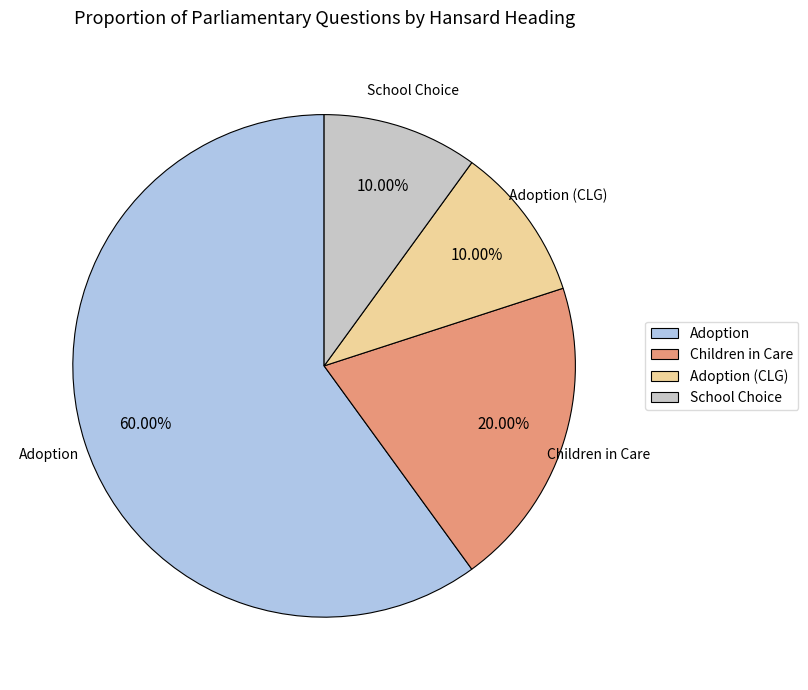

What is the ratio of the value at Adoption to the value at School Choice?

6.0